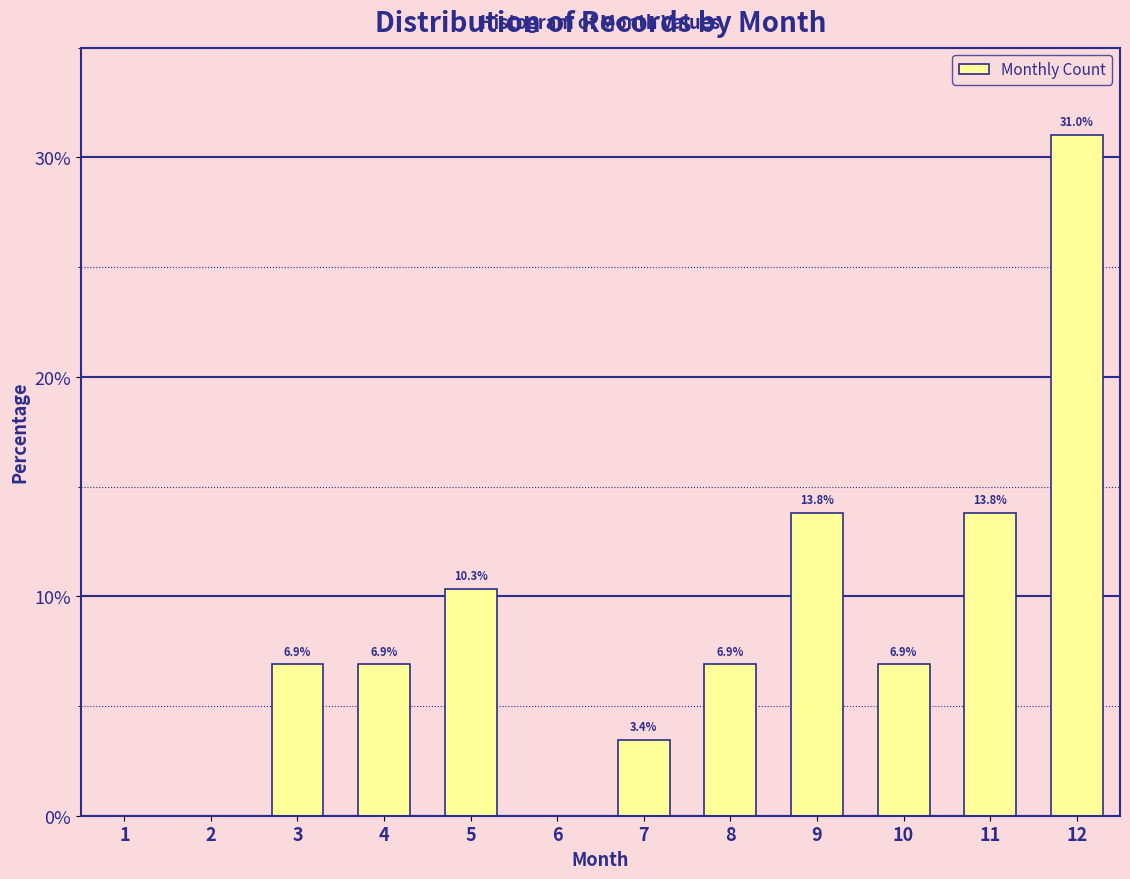

Reading left to right, what are all the values shown in this chart?

6.9	6.9	10.3	3.4	6.9	13.8	6.9	13.8	31.0